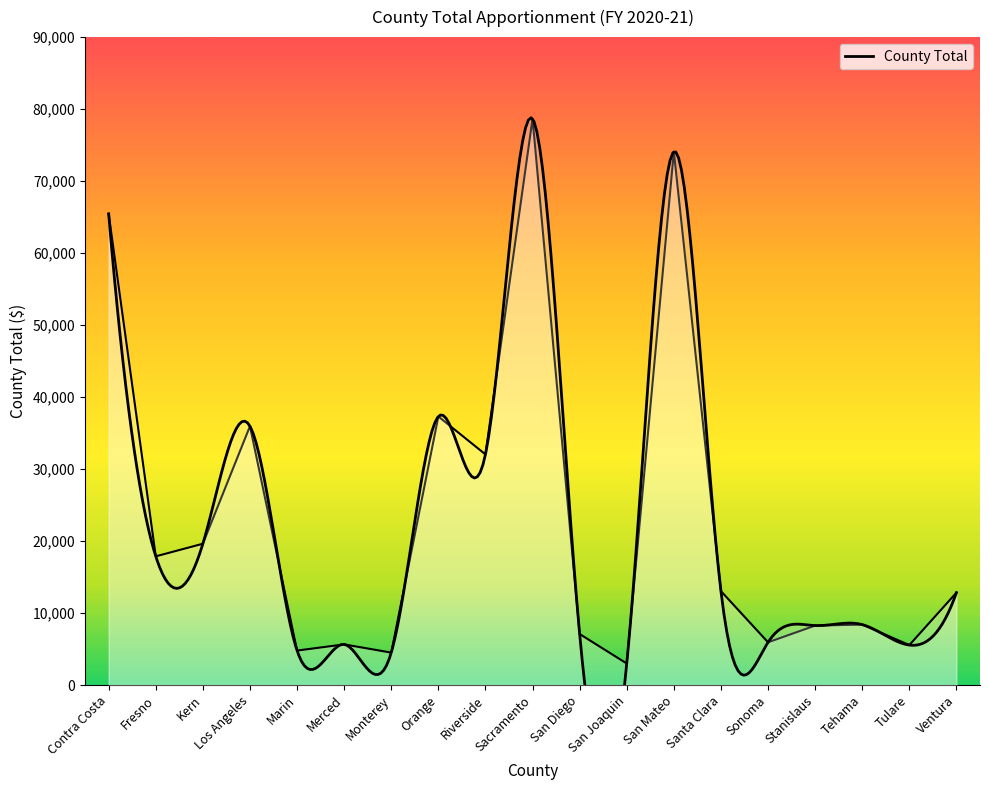

Reading left to right, list all the values displayed in this chart.

Contra Costa=65451	Fresno=17880	Kern=19629	Los Angeles=35960	Marin=4790	Merced=5648	Monterey=4505	Orange=37305	Riverside=32036	Sacramento=78655	San Diego=7087	San Joaquin=2993	San Mateo=74089	Santa Clara=13043	Sonoma=5936	Stanislaus=8260	Tehama=8394	Tulare=5554	Ventura=12838